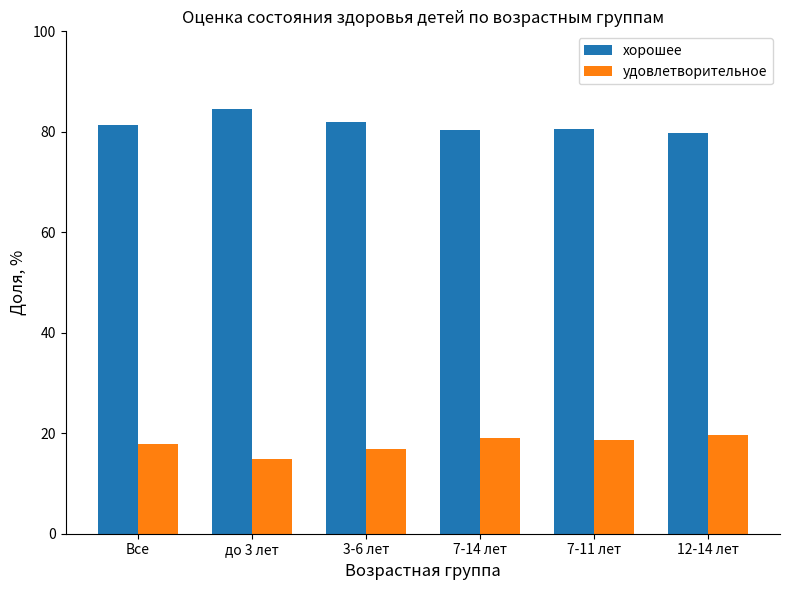

What is the label of the 2nd bar from the right?

7-11 лет